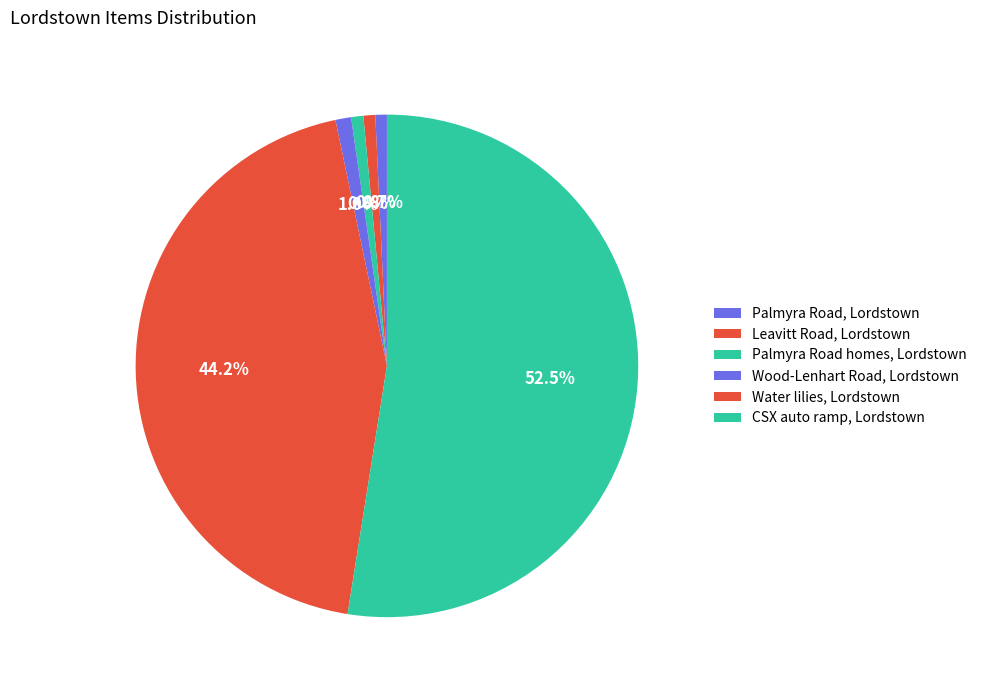

What is the smallest slice in the pie chart?

Palmyra Road, Lordstown